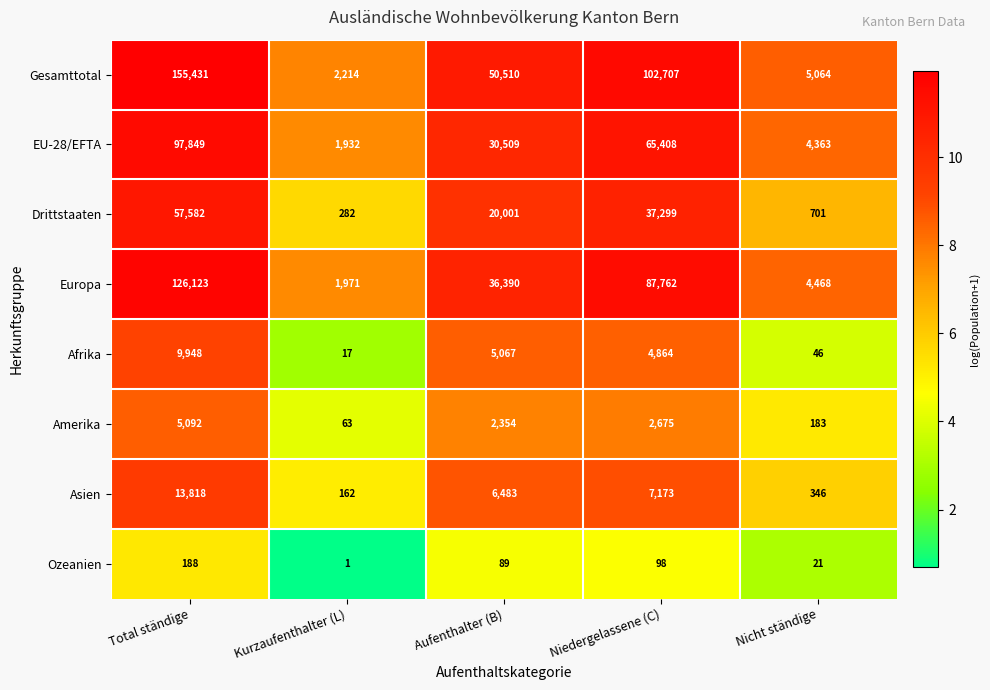

What is the average value of the Asien series?

5596